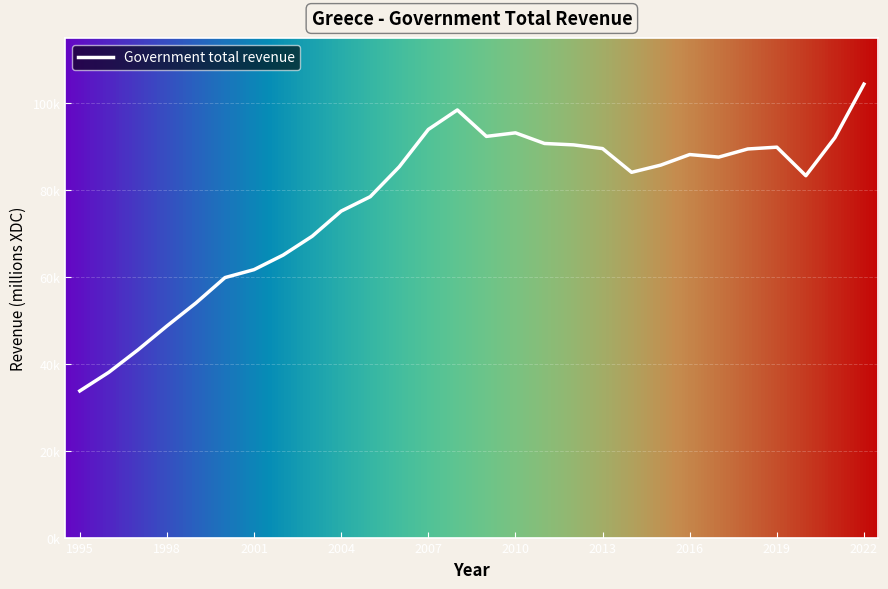

What is the value of the 22nd point from the left?

88151